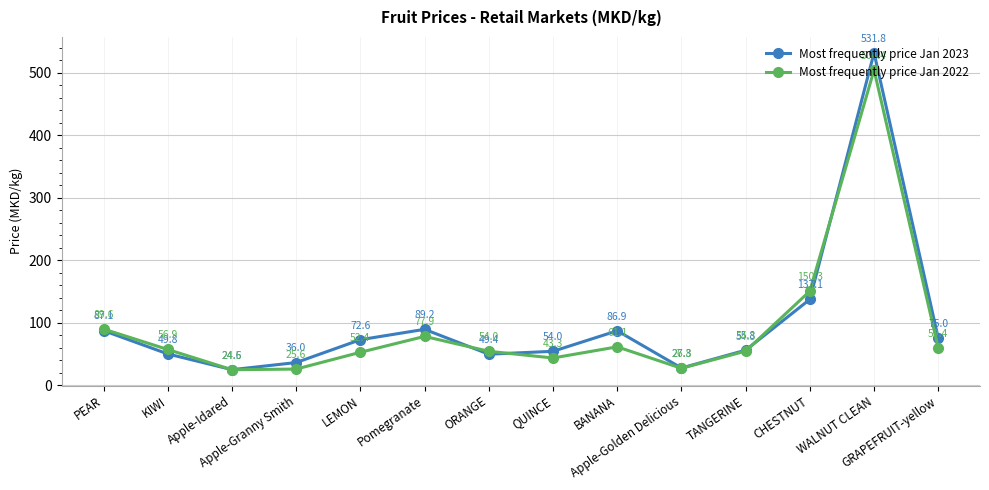

True or false: Most frequently price Jan 2023 has a value of 358.5 at WALNUT CLEAN.

False